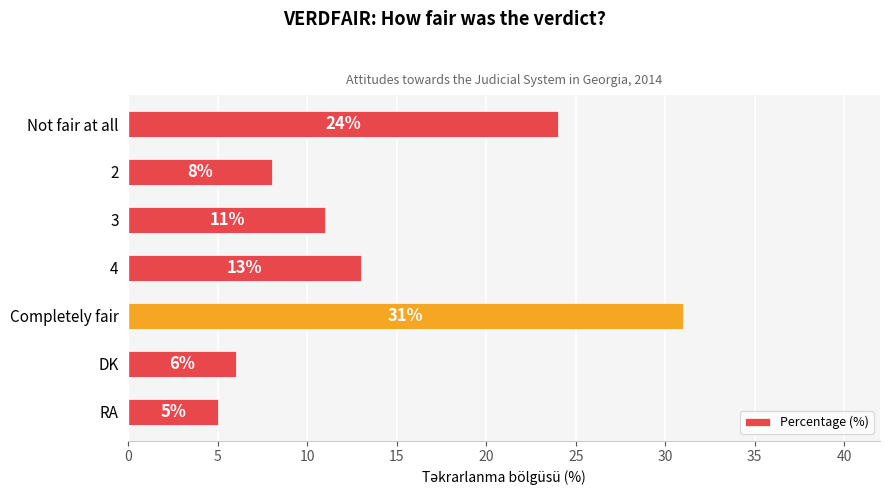

What is the difference between the maximum and minimum values?

26